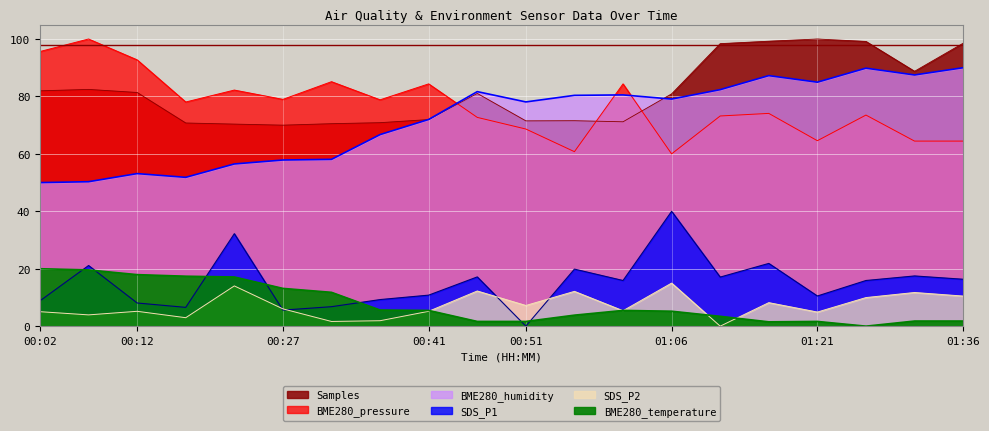

Does the chart display data point markers on the line(s)?

No